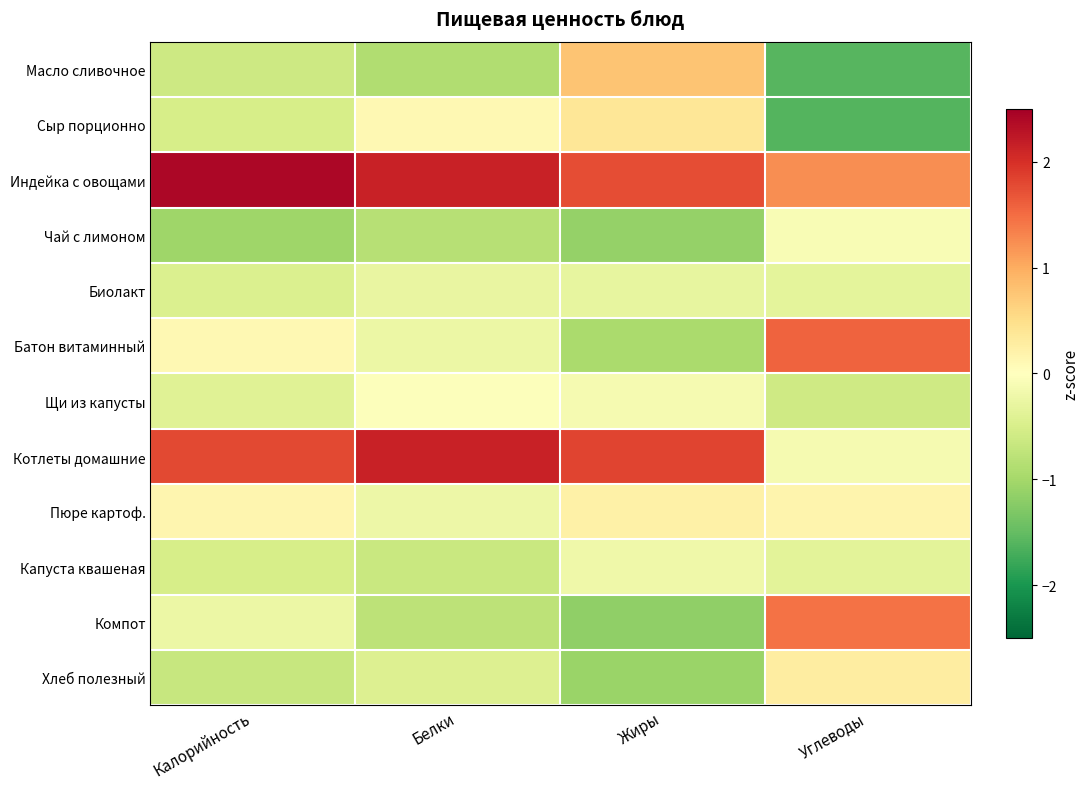

What is the smallest value displayed?

-1.6